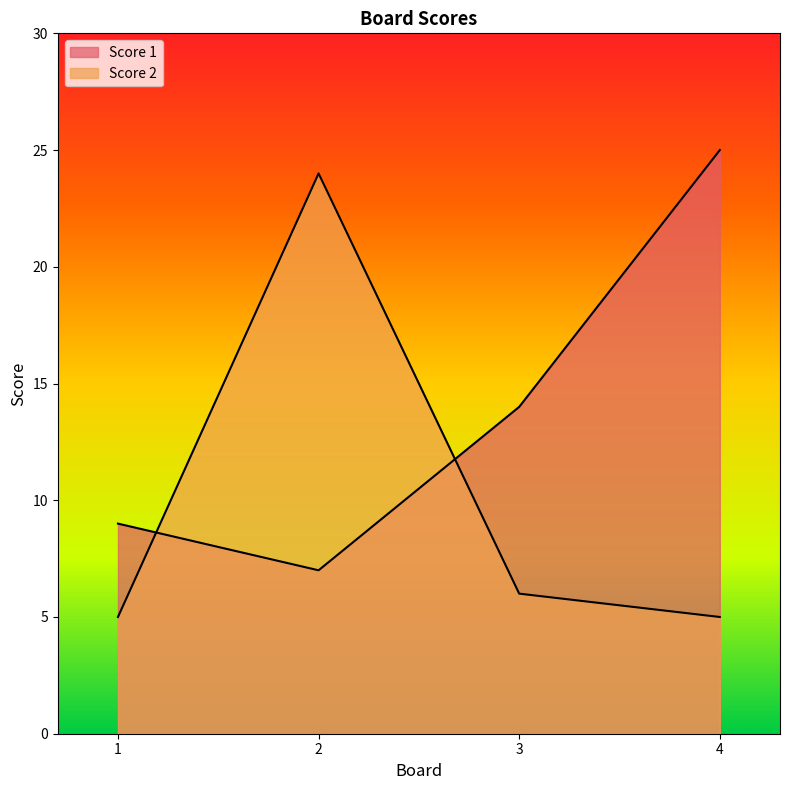

How many Score 1 values are between 9 and 25?

3